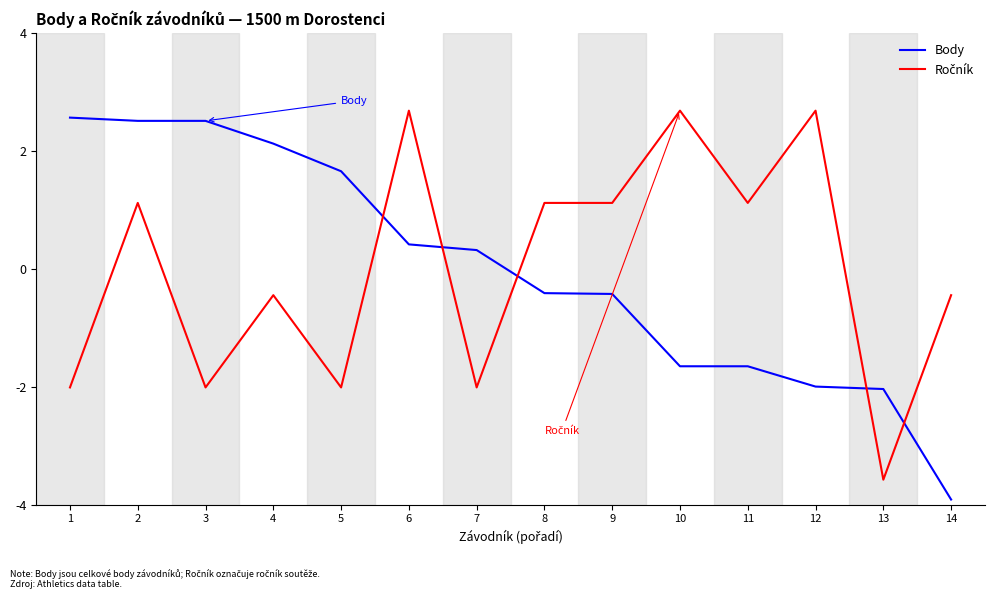

The Body series shows 3.3 at 4. True or false?

False